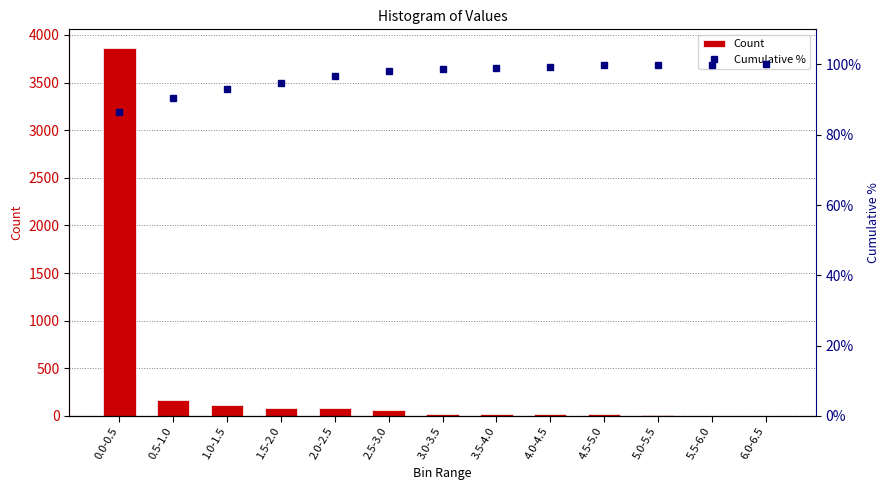

What is the average value of the Count series?

343